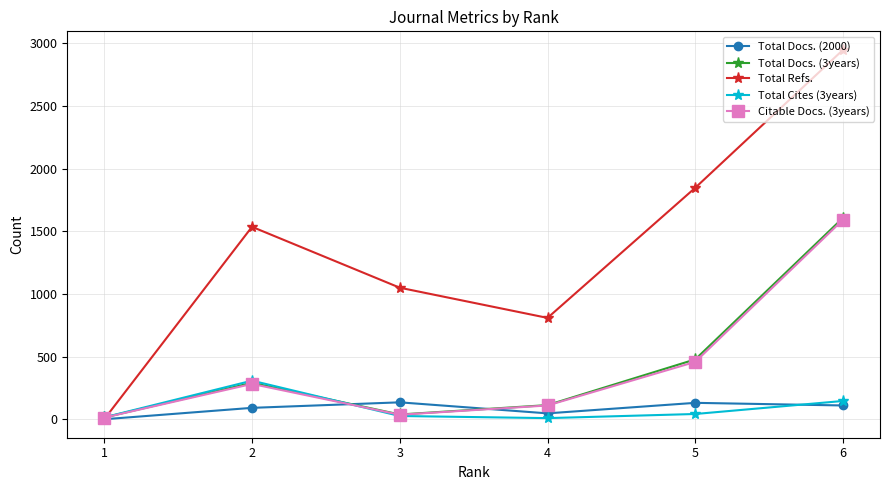

How many data points in Total Docs. (3years) are less than 291?

3